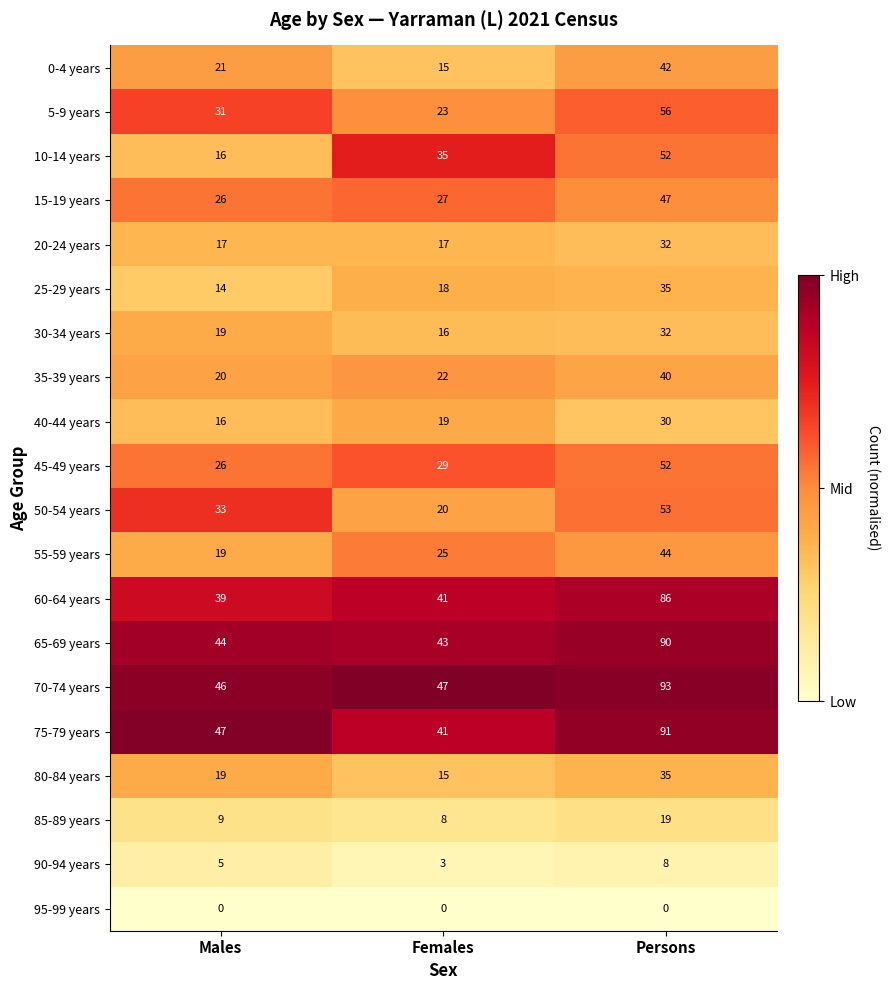

What is the spread (max minus min) of values at Males?

47